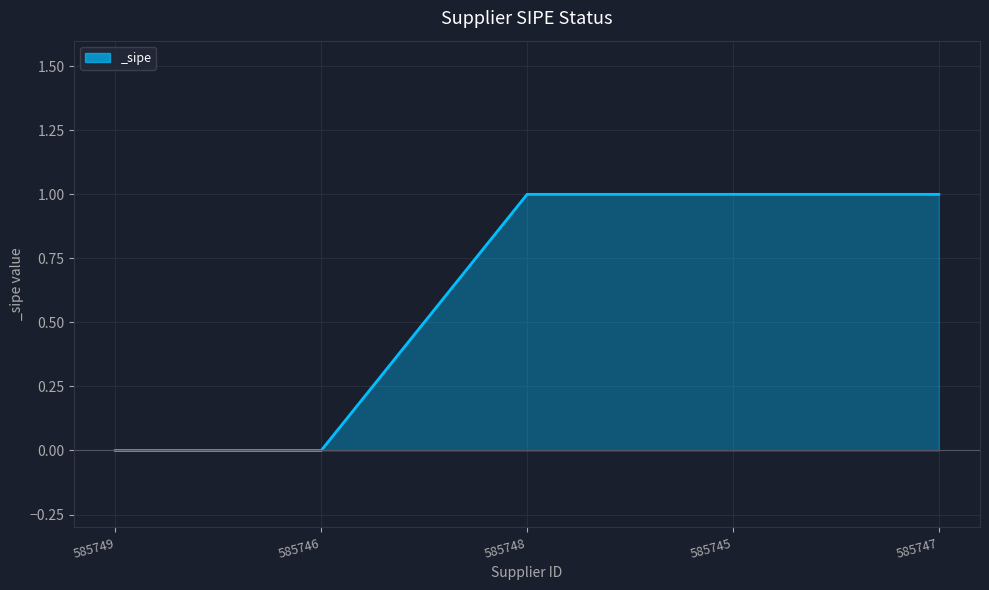

Does the chart have visible grid lines?

Yes